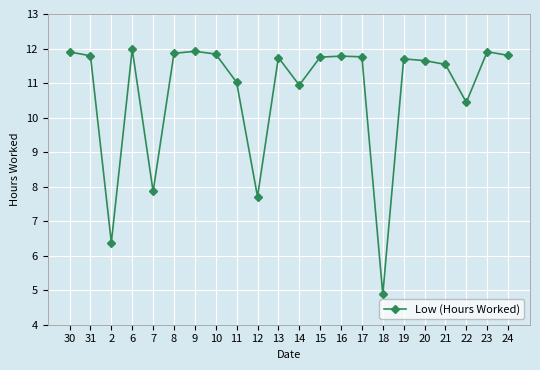

What is the label of the 9th point from the left?

11